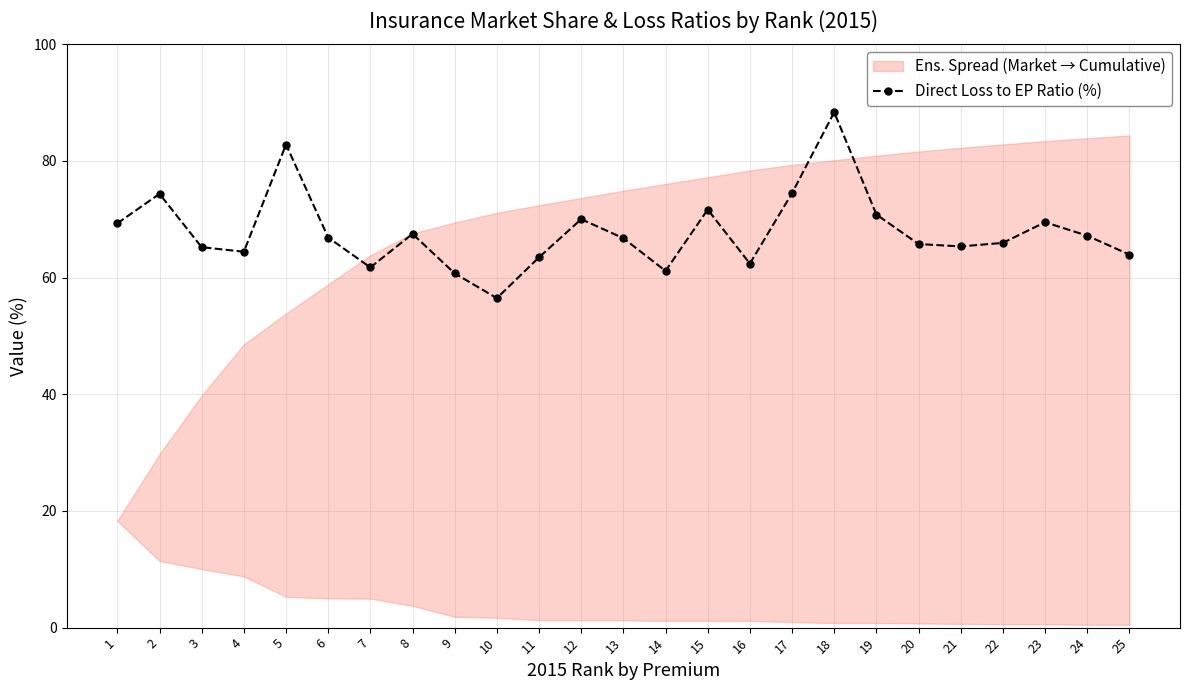

Reading right to left, extract all data points from this chart.

64.0	67.2	69.5	66.0	65.3	65.8	70.8	88.3	74.5	62.4	71.7	61.1	66.8	70.0	63.5	56.5	60.7	67.5	61.8	66.9	82.8	64.4	65.2	74.4	69.3